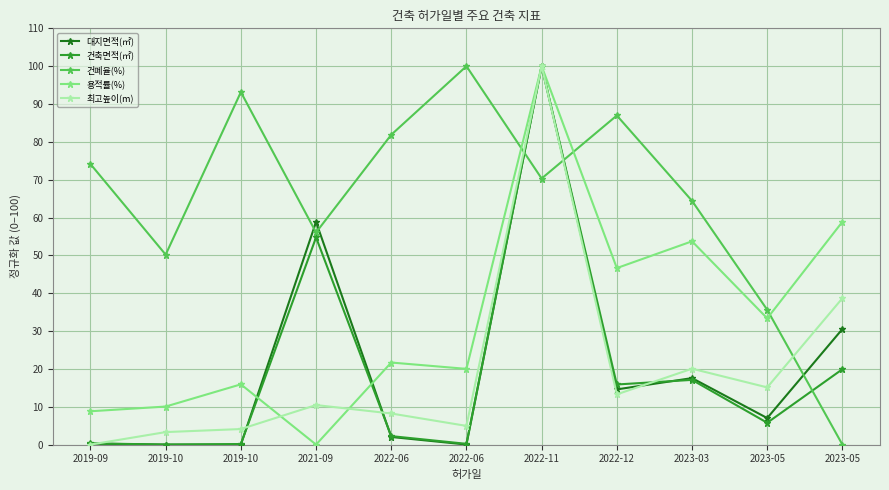

What value does the 대지면적(㎡) series have at 2023-05?

30.5